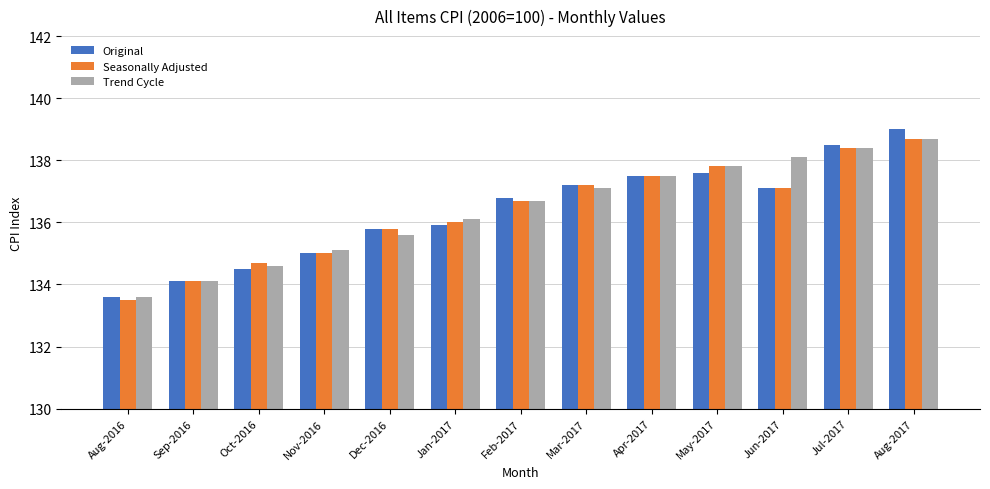

Which series has the largest range (max minus min)?

Original